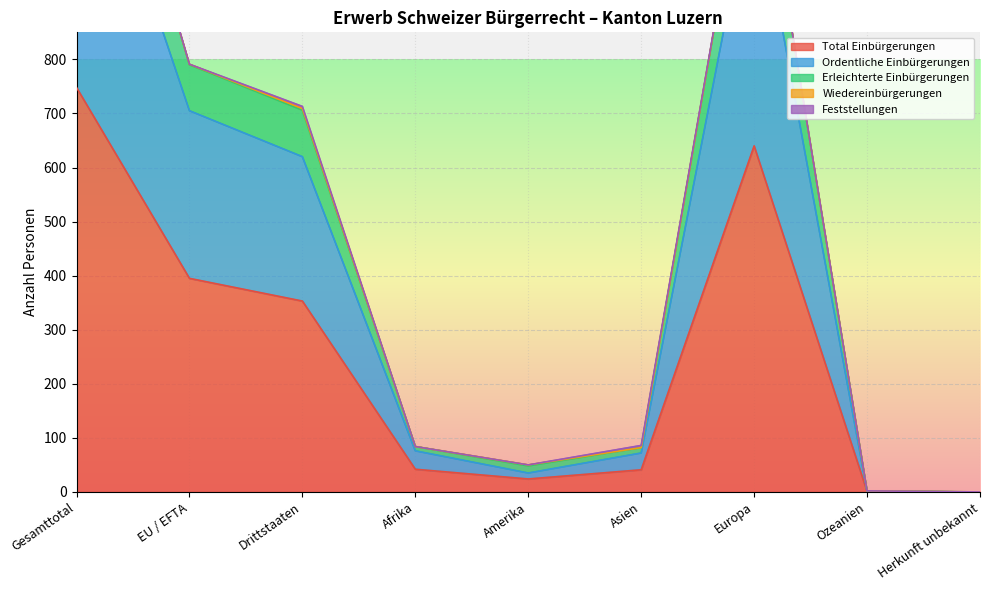

What is the label of the 4th point from the left?

Afrika